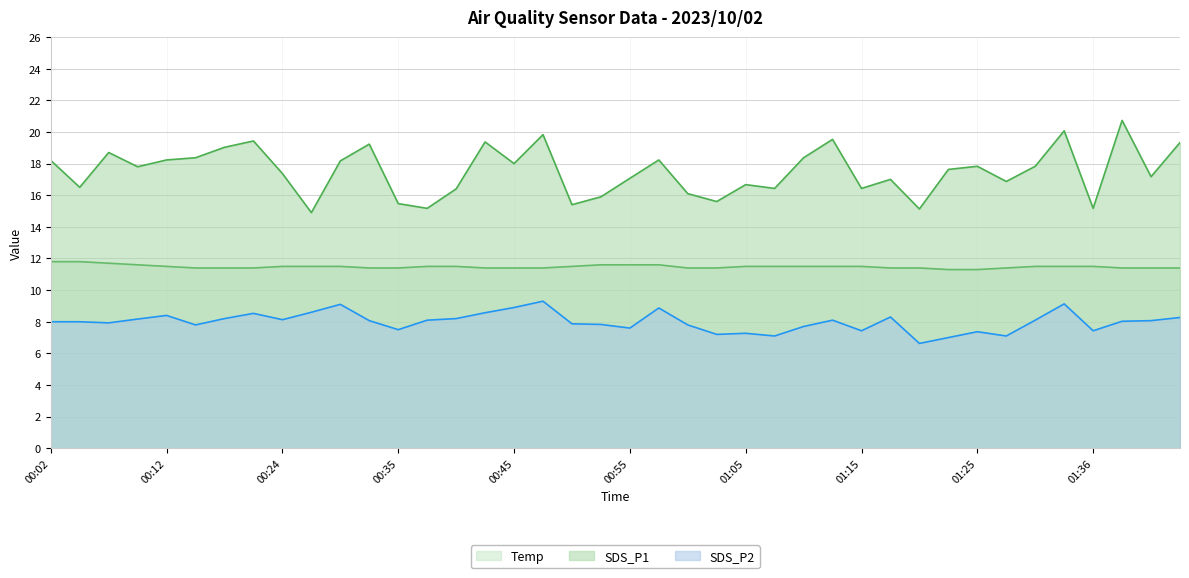

True or false: Temp and SDS_P2 intersect in this chart.

False